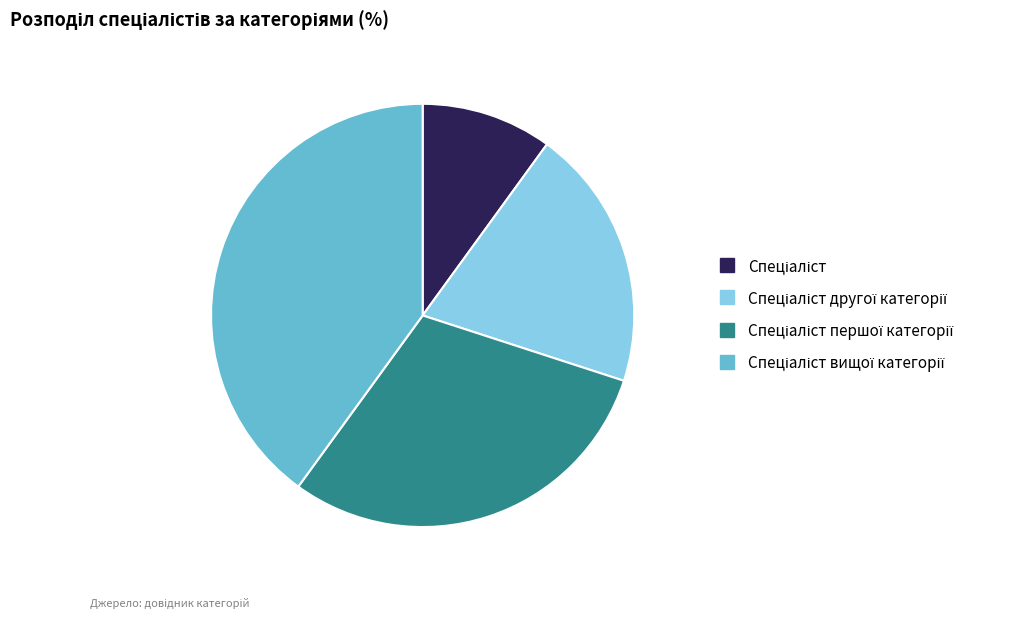

Is there any slice that represents more than half of the pie?

No